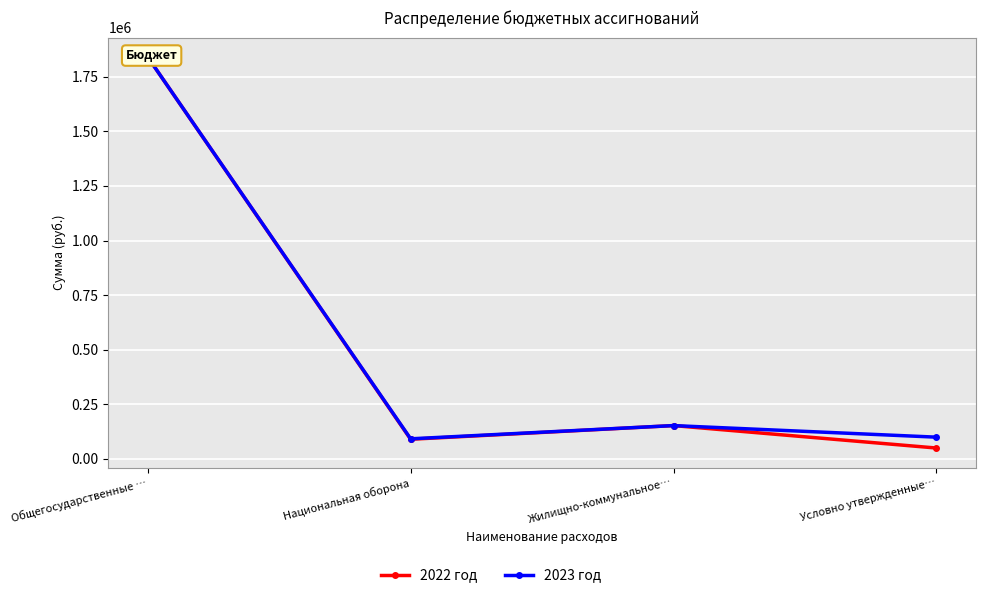

What is the average value of the 2023 год series?

546050